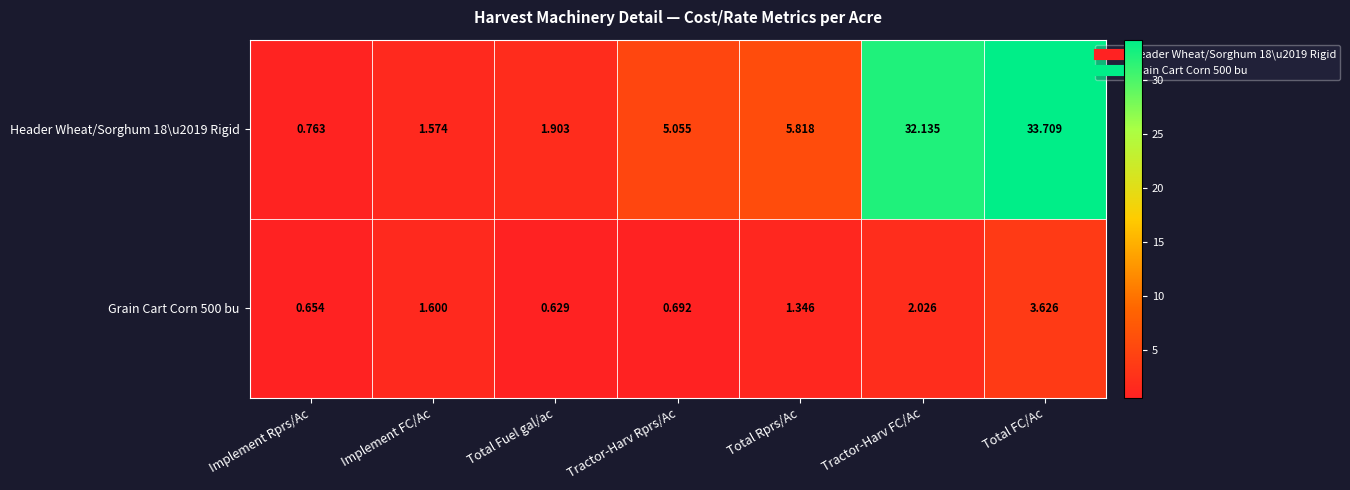

At which label does Grain Cart Corn 500 bu reach its minimum?

Total Fuel gal/ac